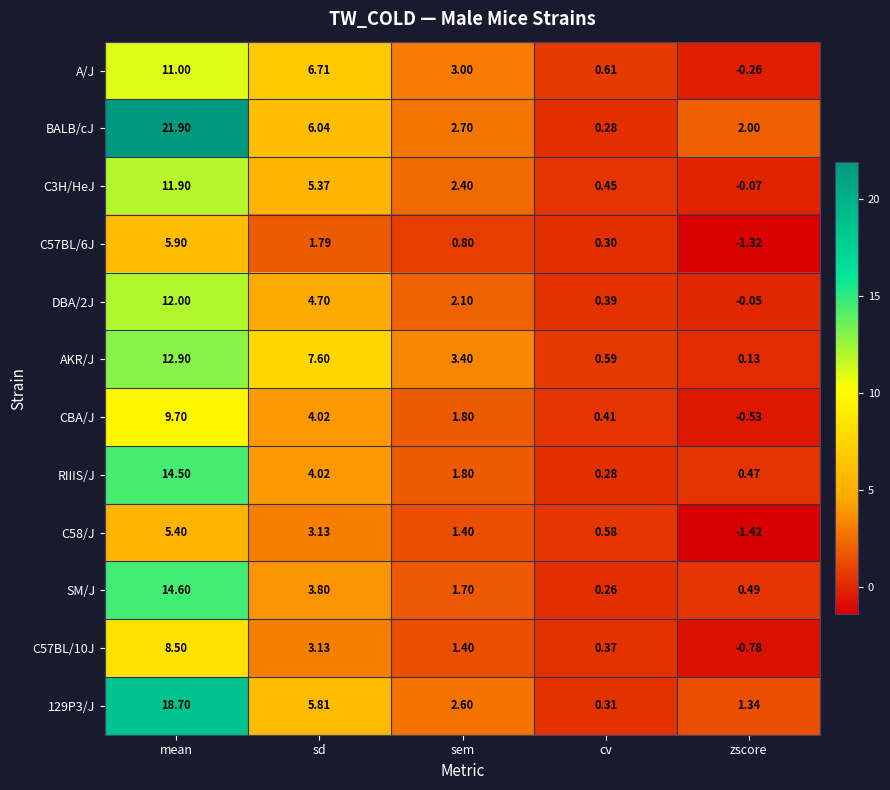

List the labels in order of C57BL/6J value, largest first.

mean, sd, sem, cv, zscore